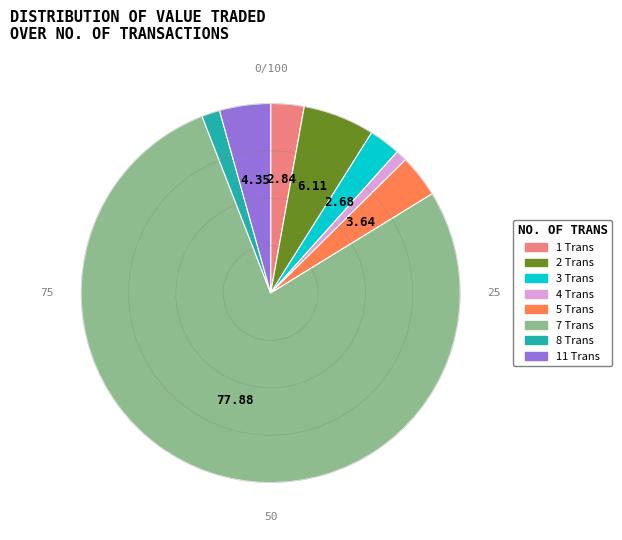

What is the ratio of the value at 4 Trans to the value at 5 Trans?

0.3